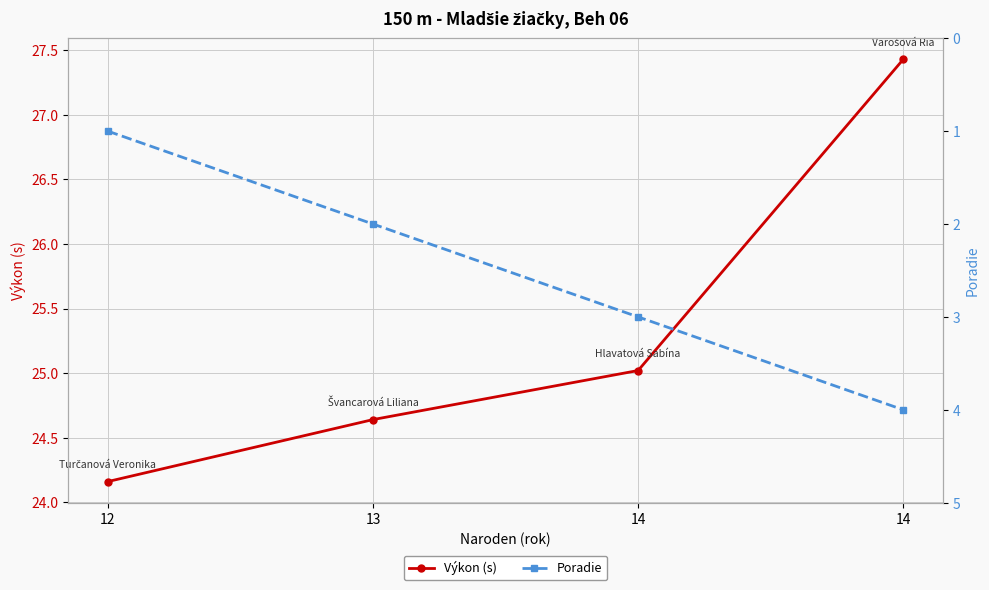

Which series has the widest spread of values?

Výkon (s)